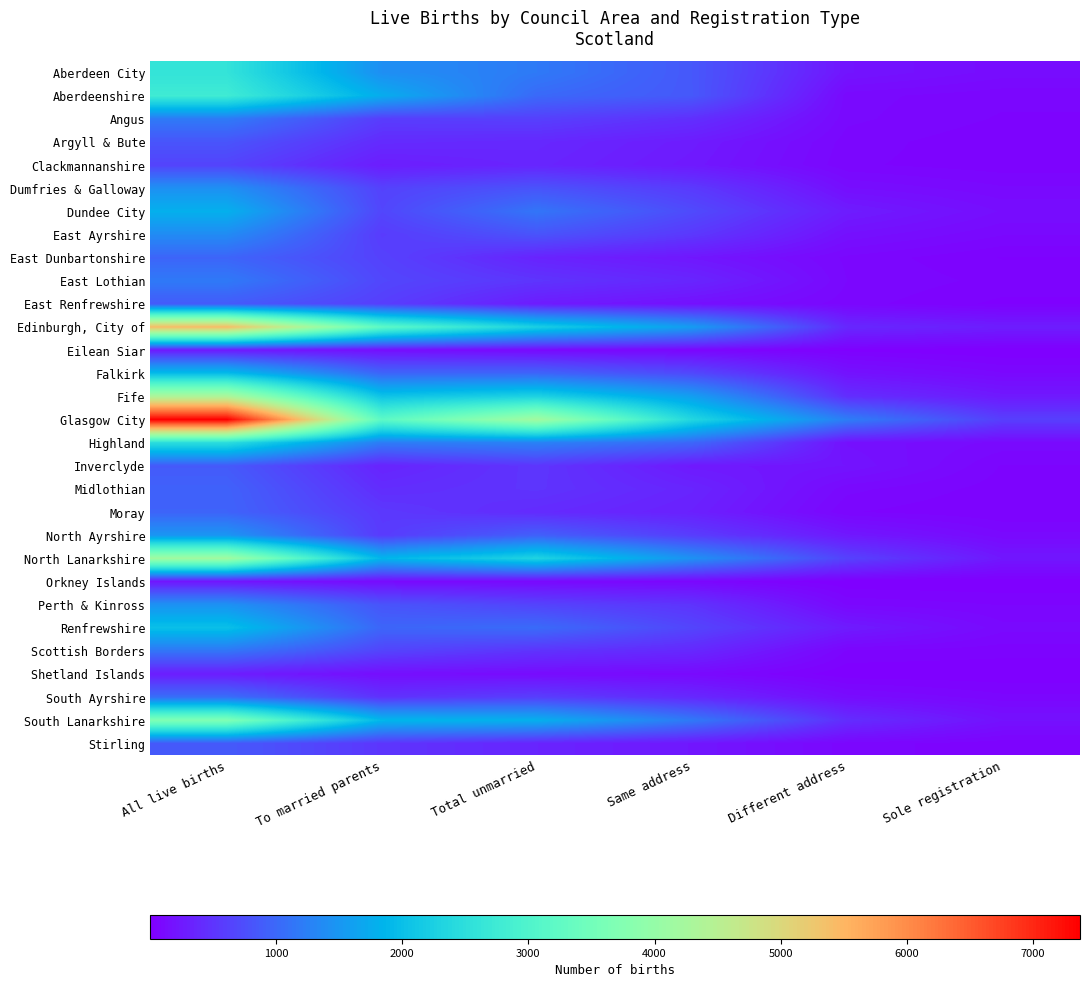

What is the total value across all series at All live births?

56602